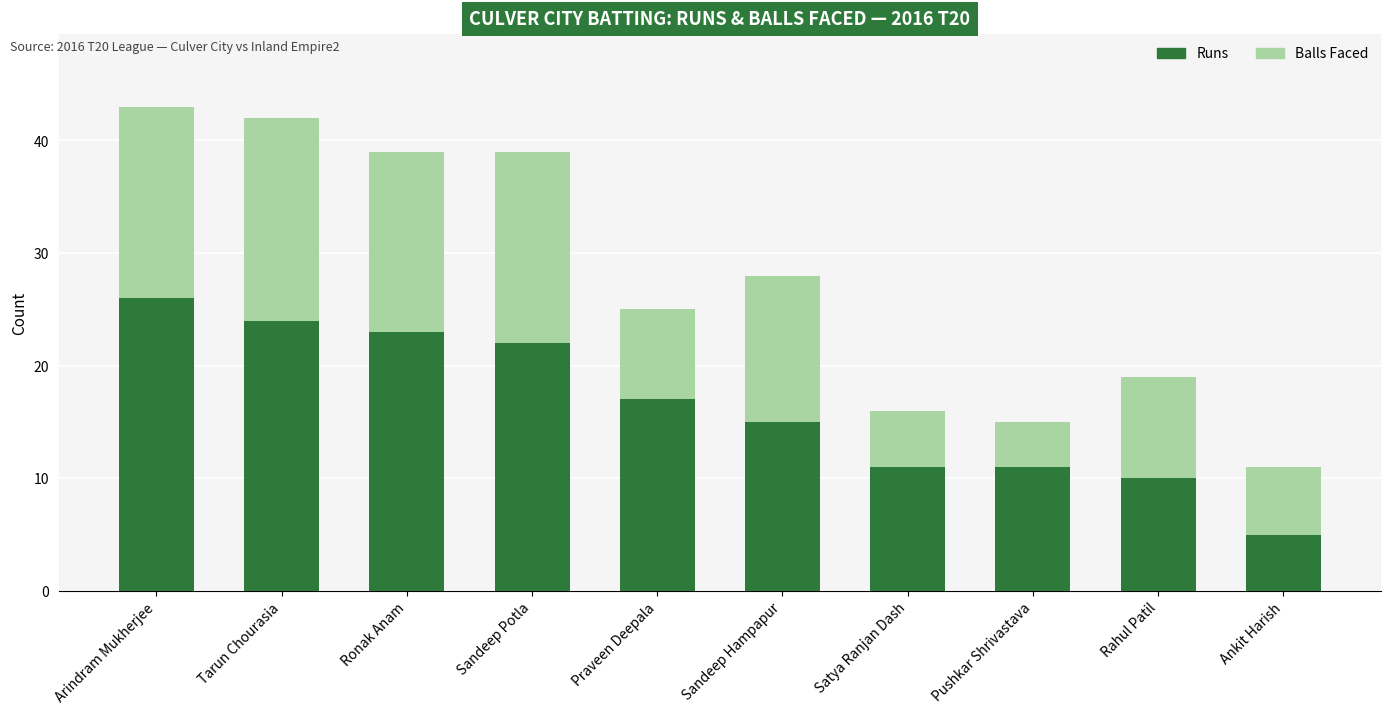

The Runs series shows 13 at Rahul Patil. True or false?

False